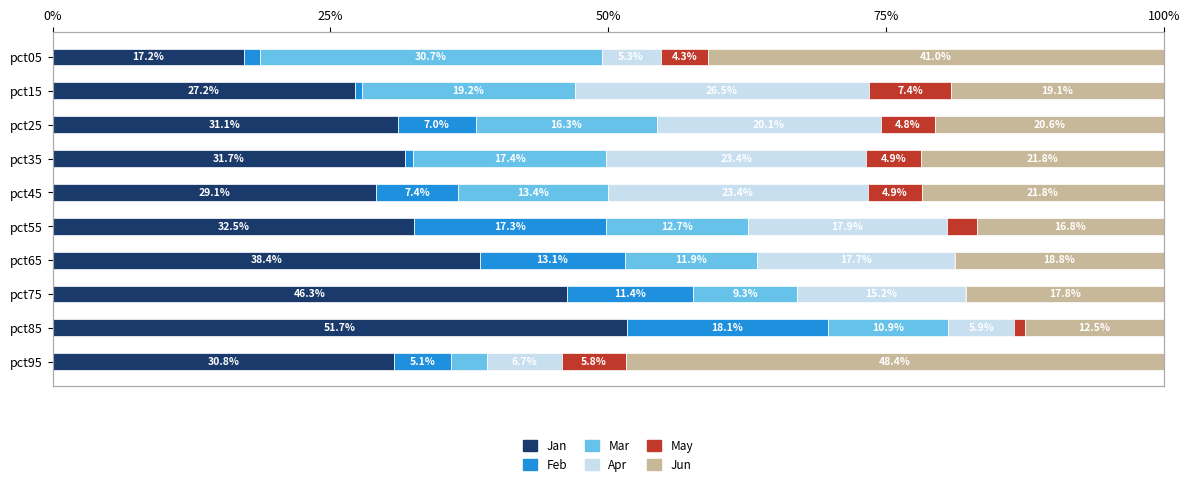

Which series changed the most between pct65 and pct75?

Jan